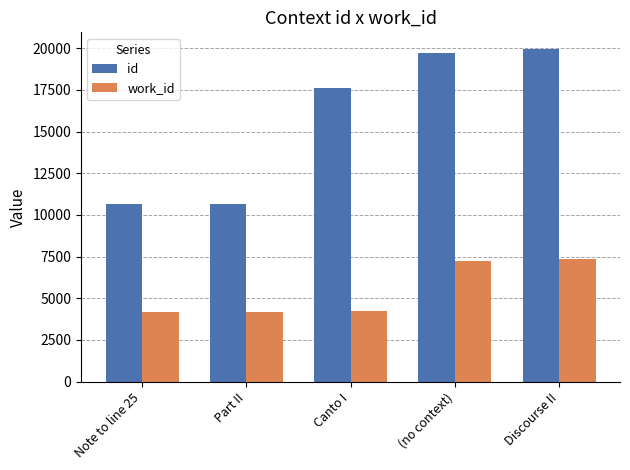

Between Part II and (no context), which series saw the biggest shift?

id